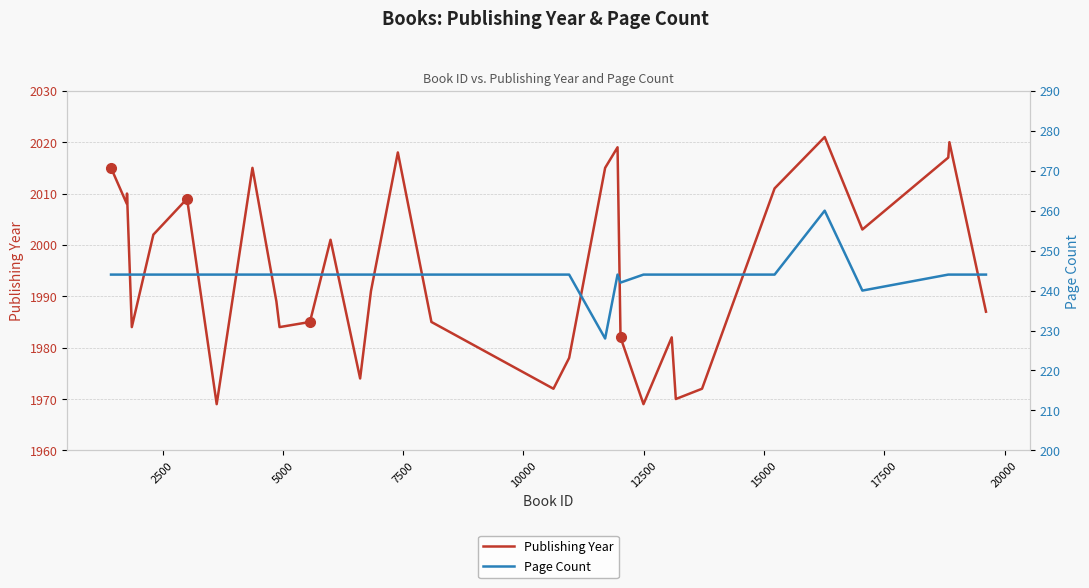

What is the highest value of the Publishing Year series?

2021